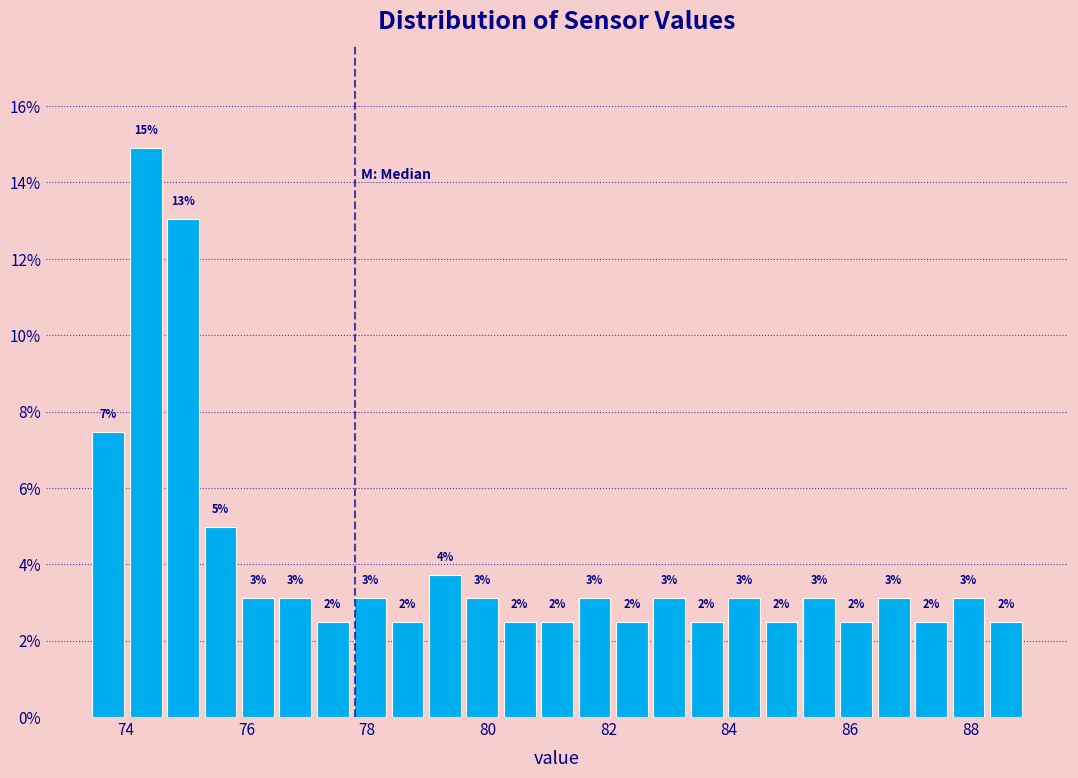

Around what value on the x-axis is the tallest bar? Give the approximate position of its centre, as read against the axis.

74.4